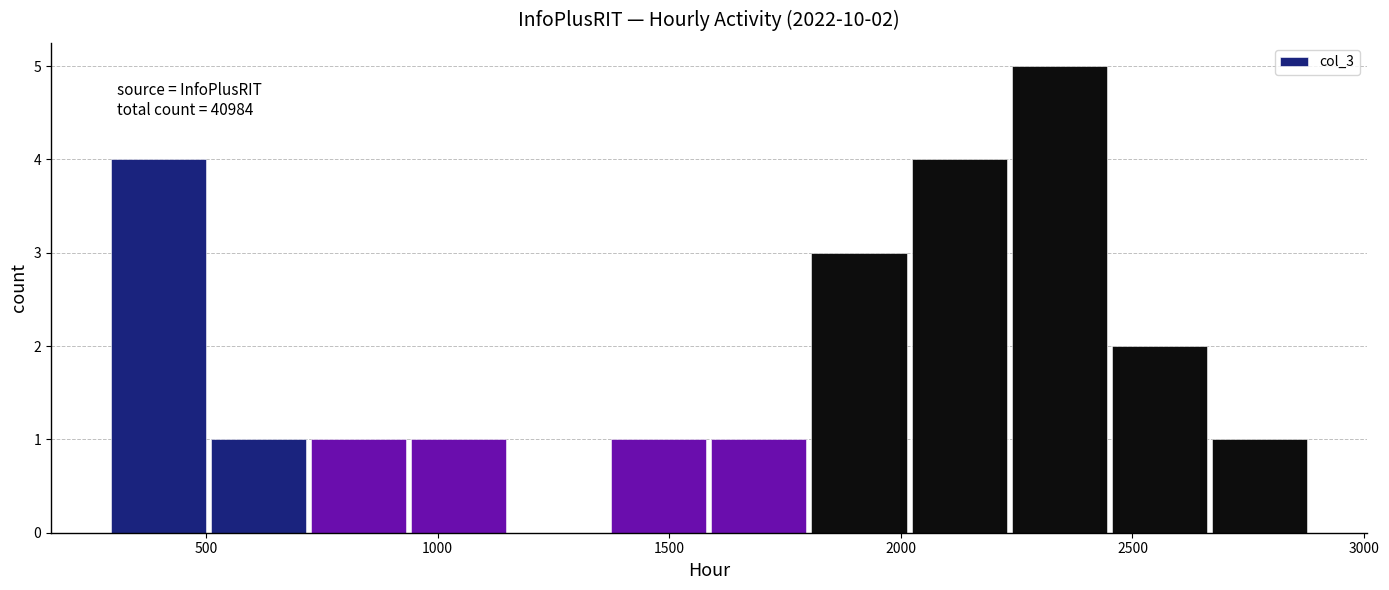

Which range on the x-axis has the tallest bar?

2250 to 2450